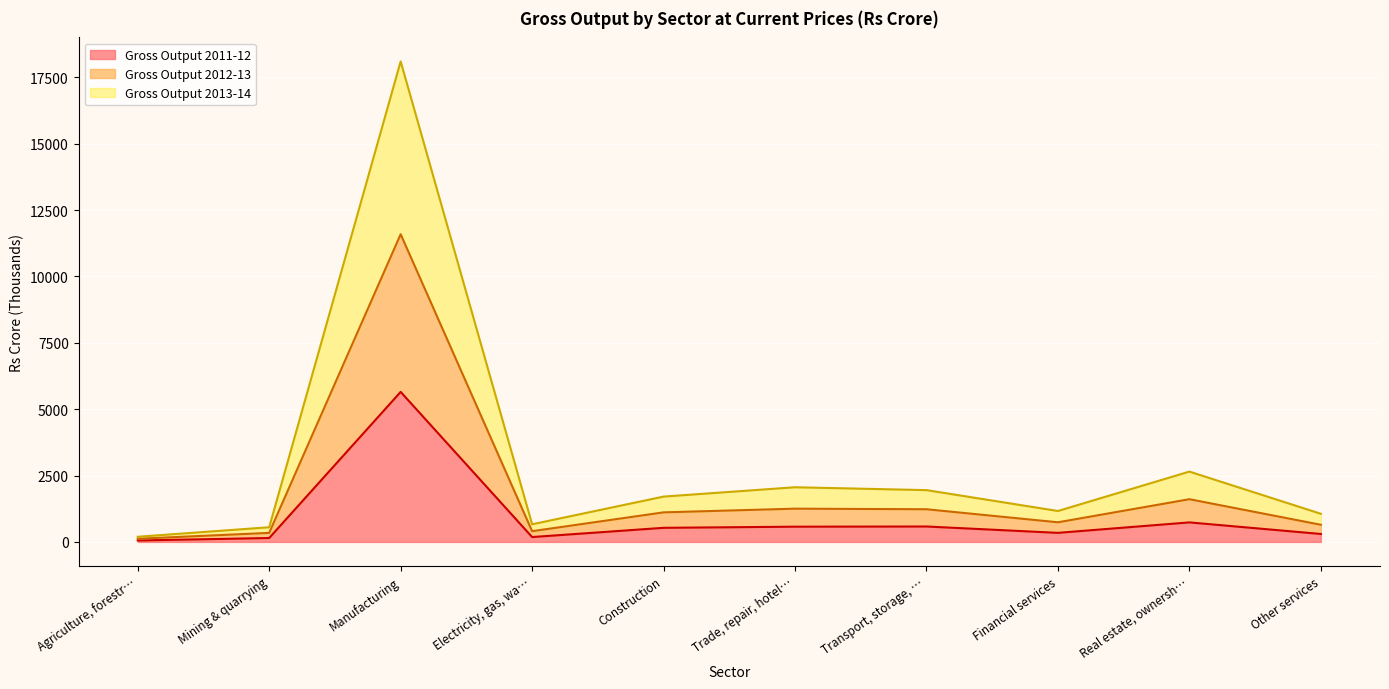

Rank the categories by Gross Output 2011-12 value from lowest to highest.

Agriculture, forestr…, Mining & quarrying, Electricity, gas, wa…, Other services, Financial services, Construction, Trade, repair, hotel…, Transport, storage, …, Real estate, ownersh…, Manufacturing